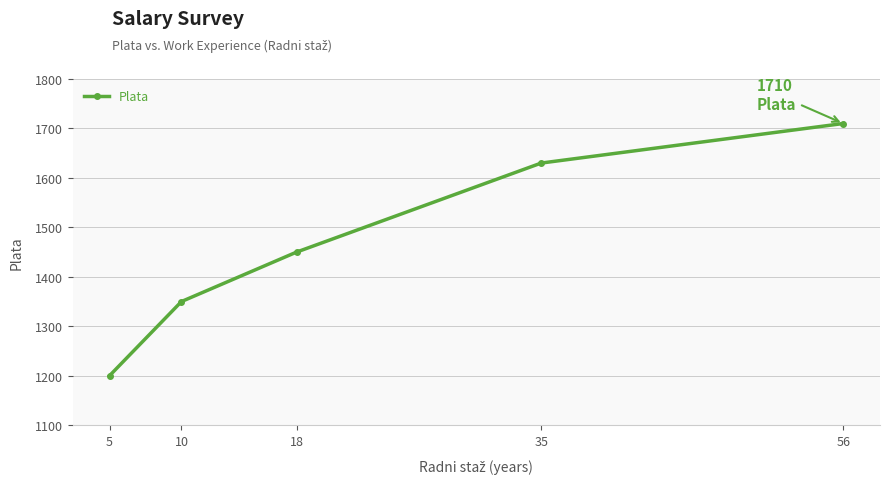

Rank the categories by value from lowest to highest.

5, 10, 18, 35, 56